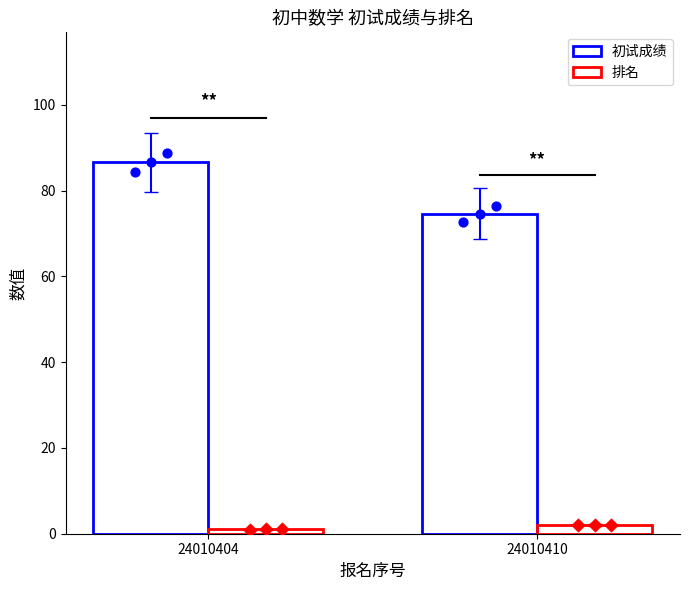

Which series contains the highest Y value?

初试成绩